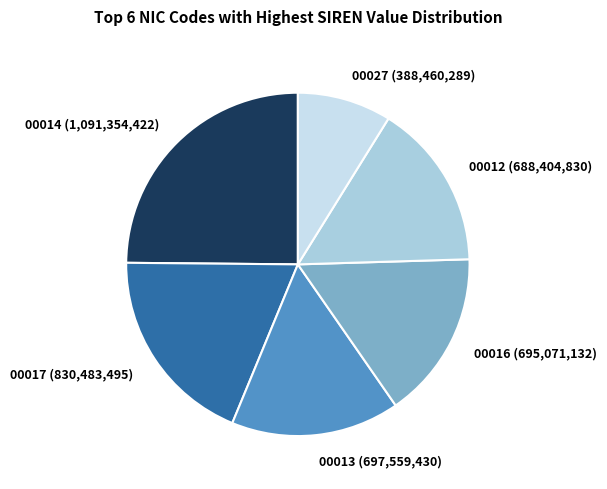

Does any single category account for the majority?

No